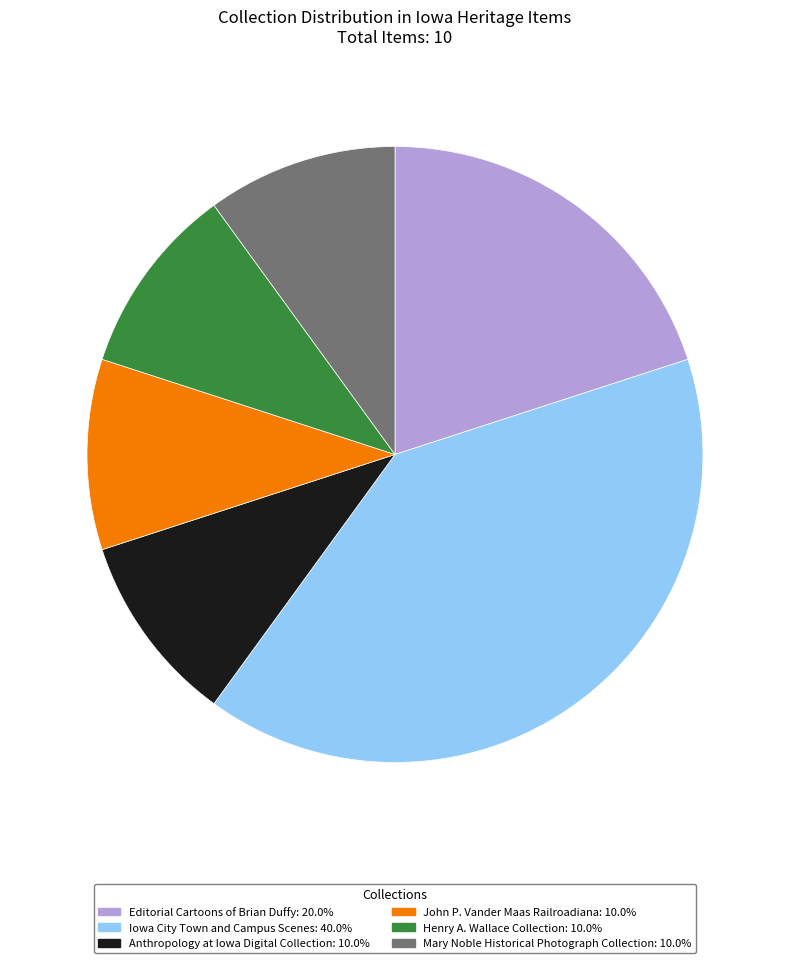

What is the largest slice in the pie chart?

Iowa City Town and Campus Scenes